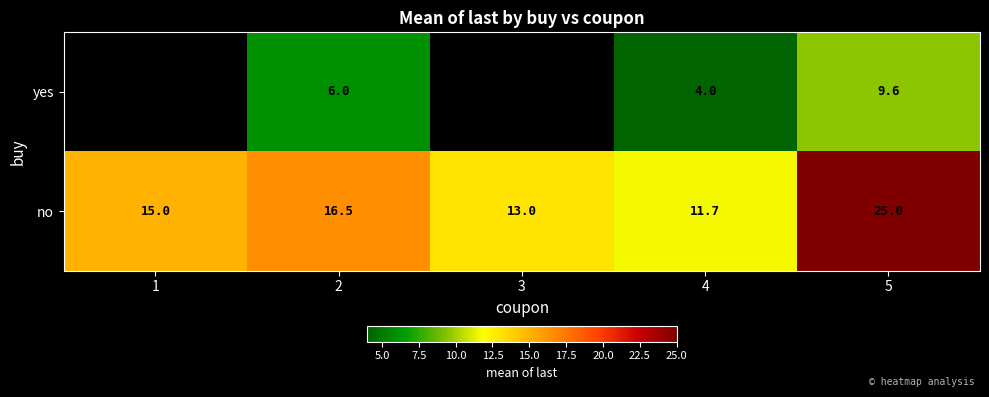

Is the value of yes at 2 greater than the value of no at 5?

No